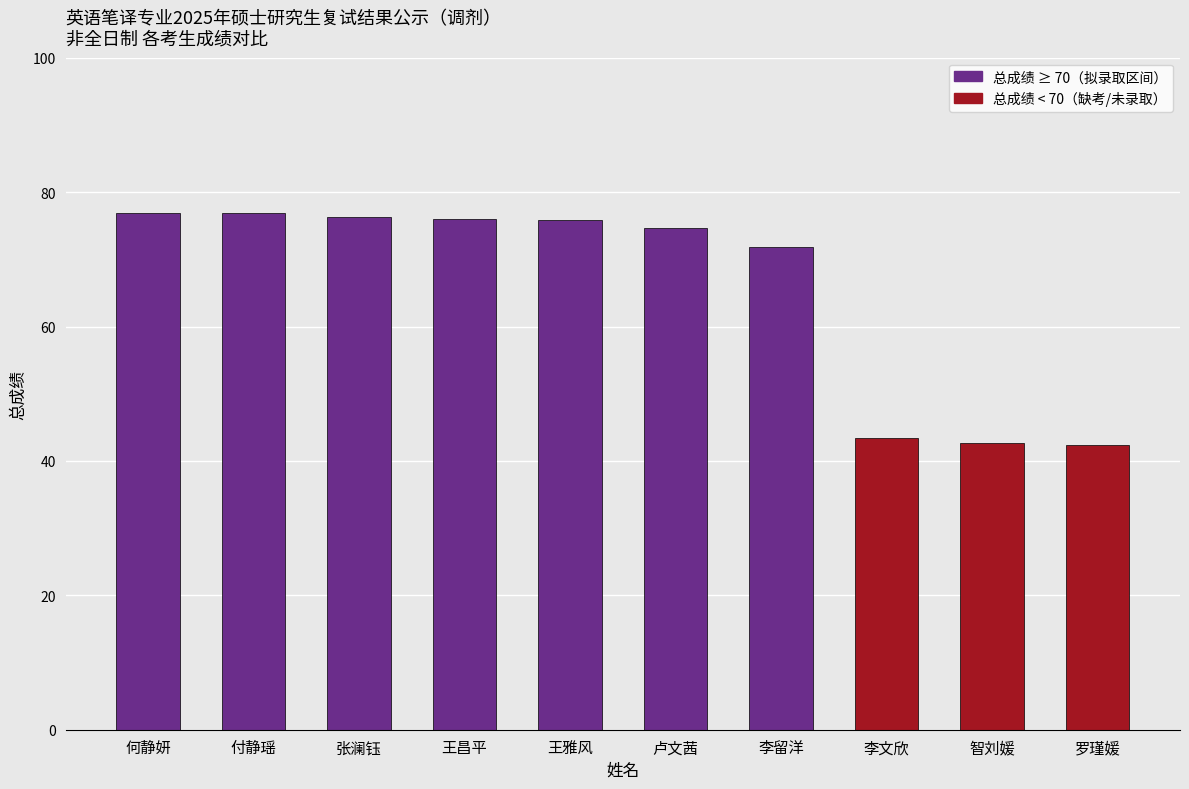

At which label is the value closest to 59?

李留洋